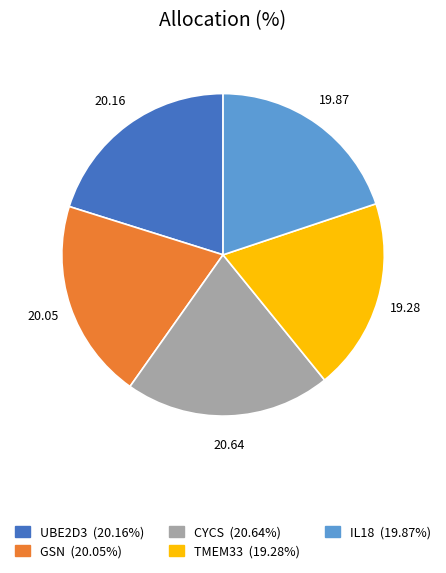

Is there any slice that represents more than half of the pie?

No